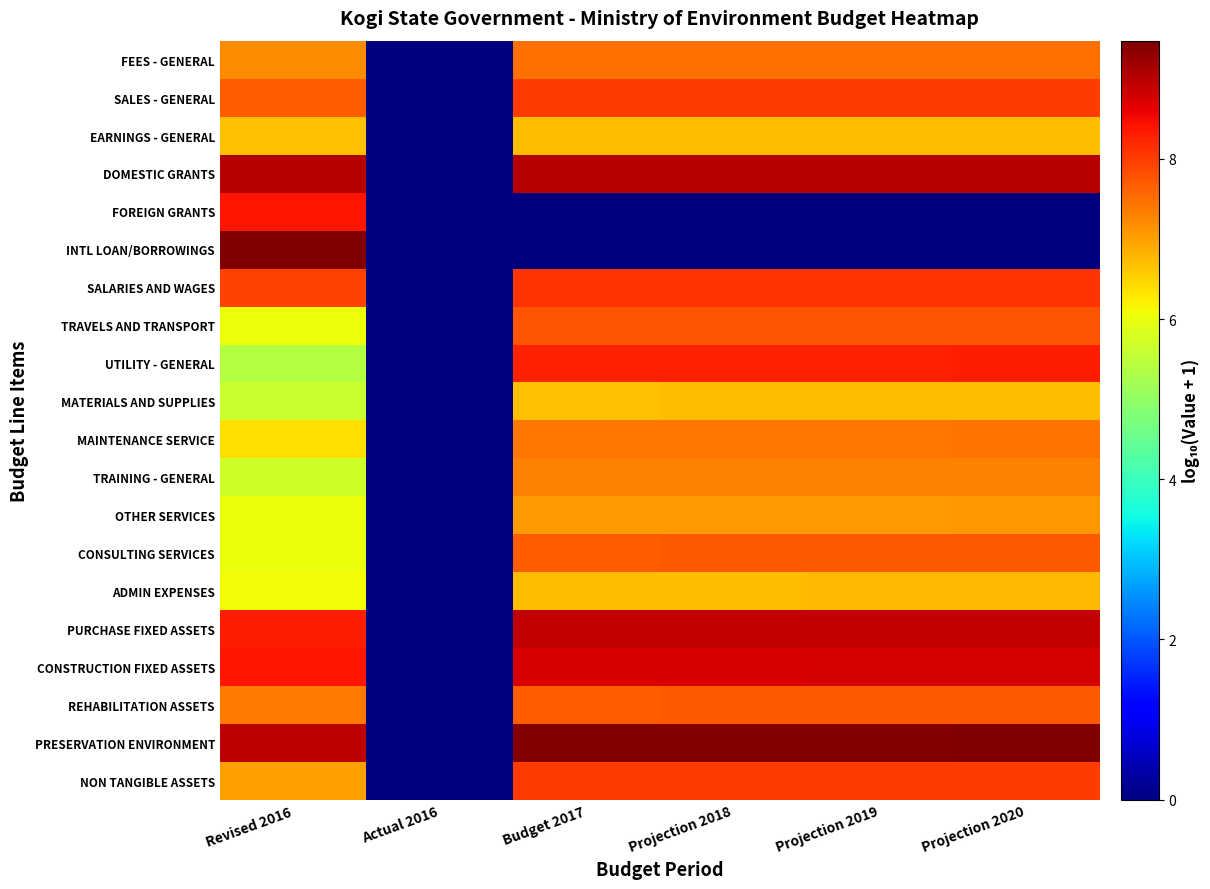

Which series changed the most between Actual 2016 and Projection 2018?

PRESERVATION ENVIRONMENT